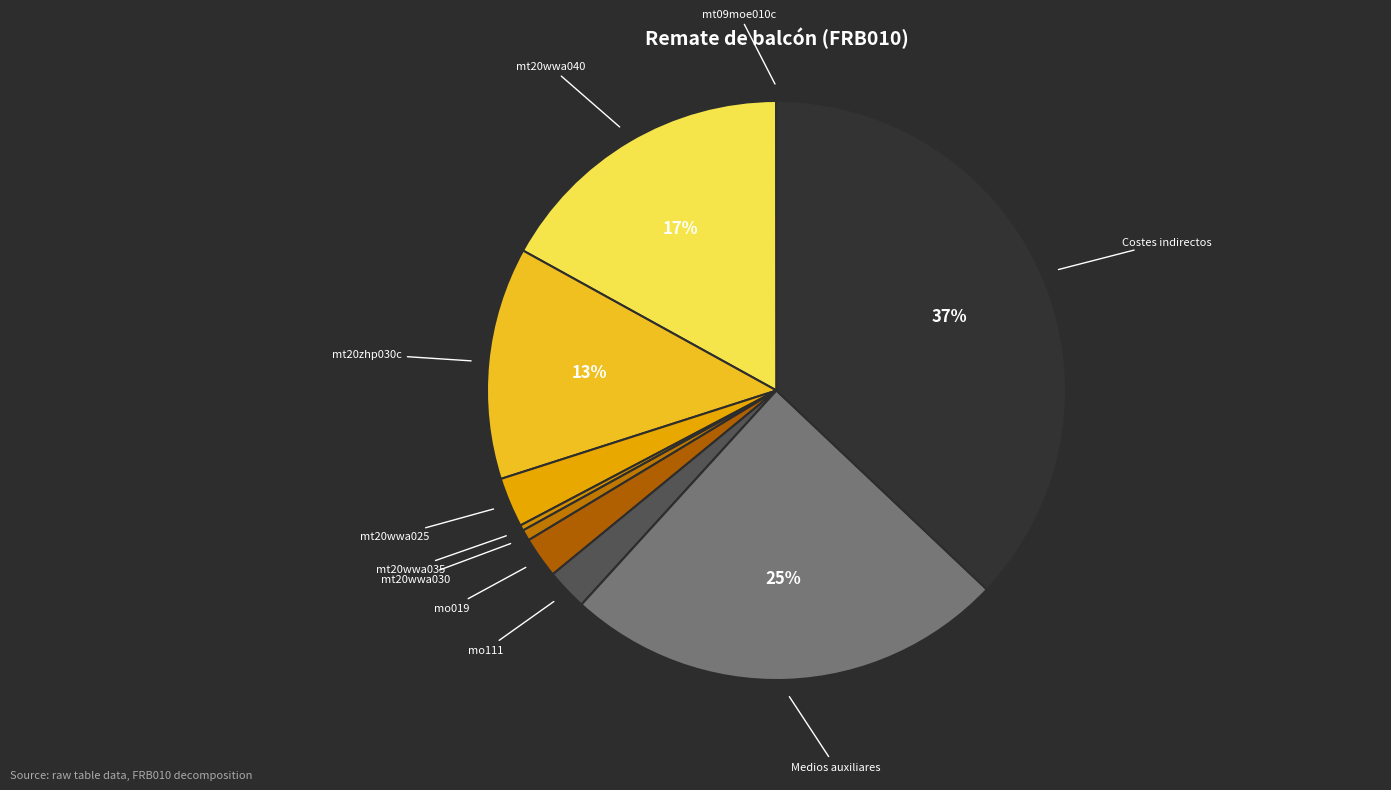

Combined, do mt20wwa030 and mt20zhp030c account for over 50%?

No